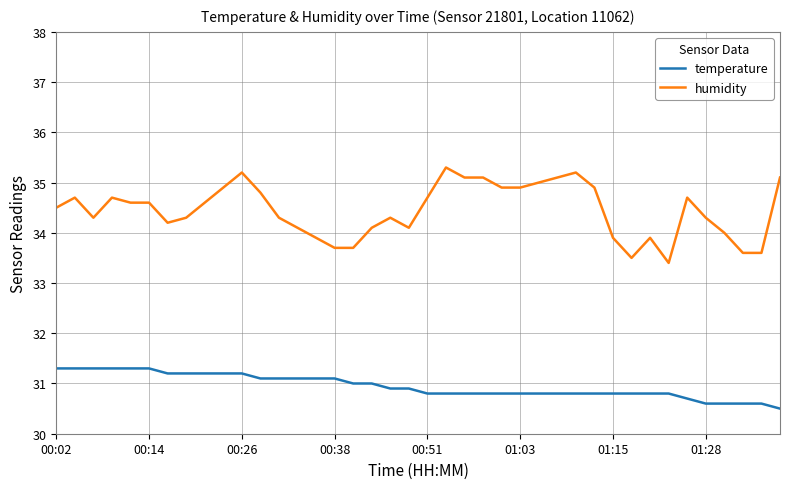

Which series has the largest total across all categories?

humidity